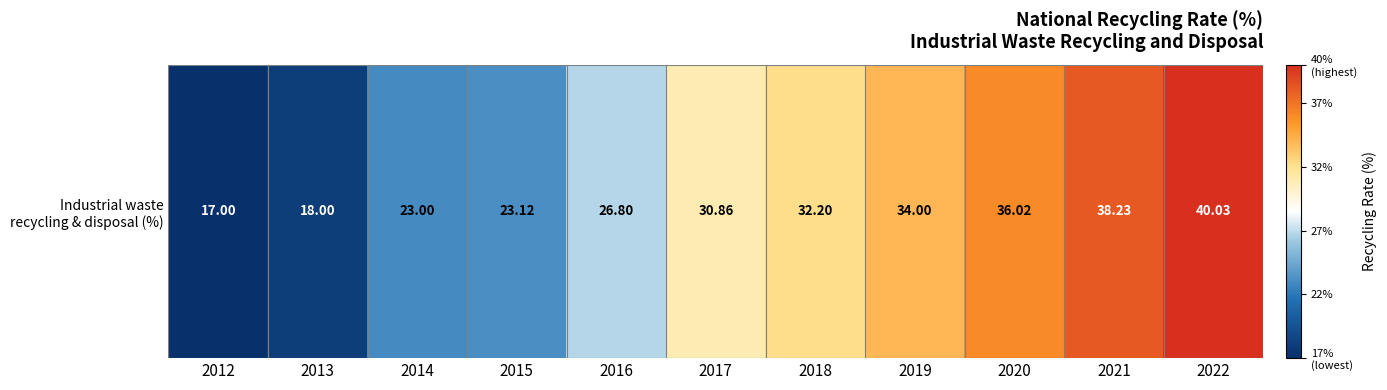

At which label does the data first exceed 30?

2017